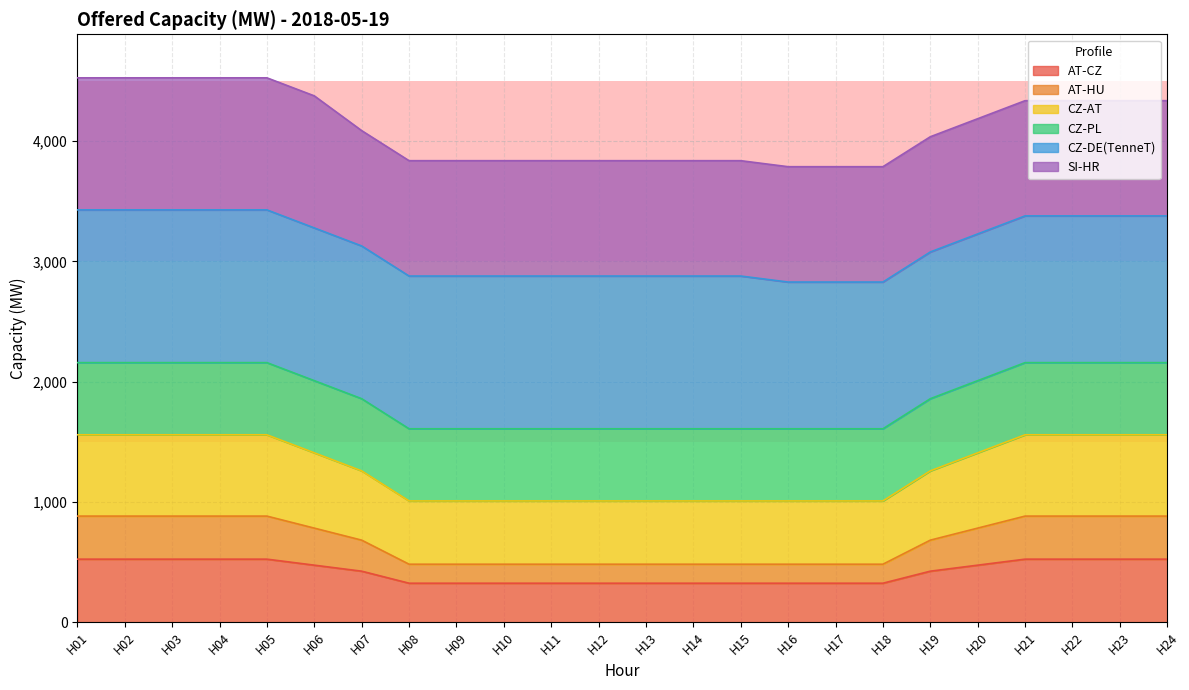

What is the lowest value of the AT-CZ series?

324